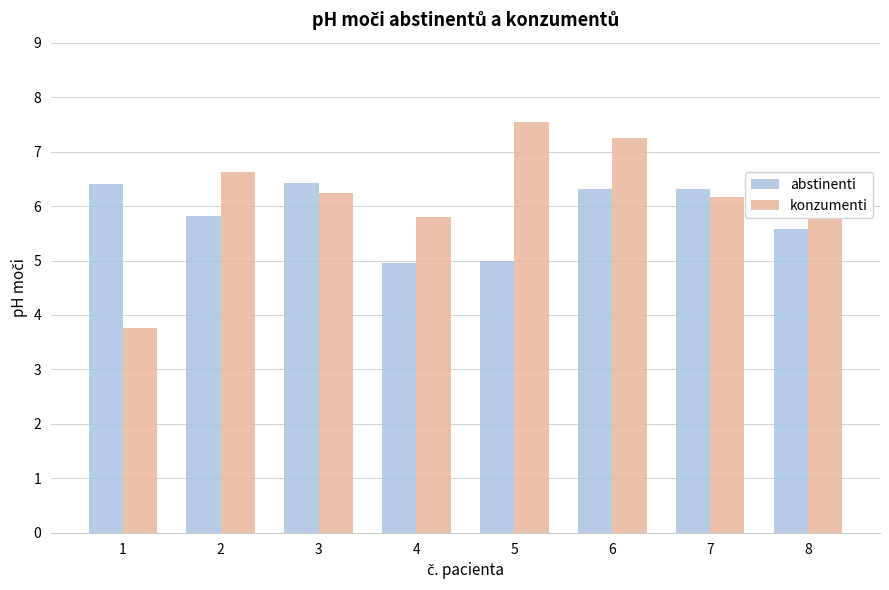

What is the total value across all series at 7?

12.5